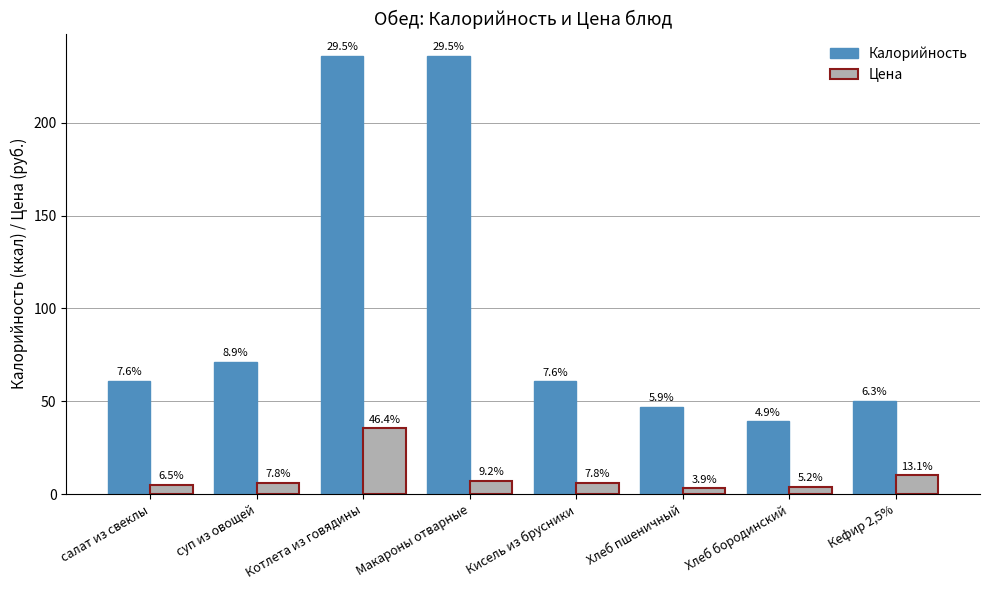

At which category is the sum across all series the highest?

Котлета из говядины